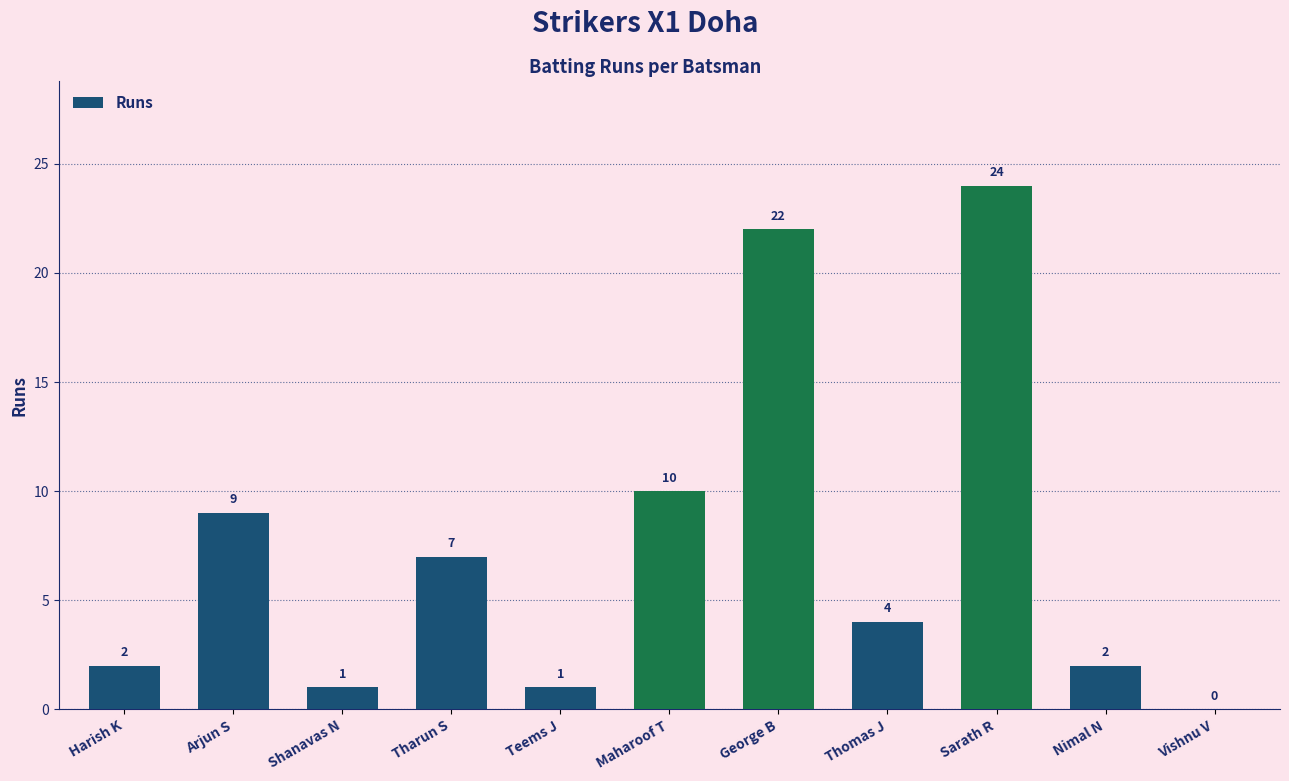

What is the sum of the values at George B and Sarath R?

46